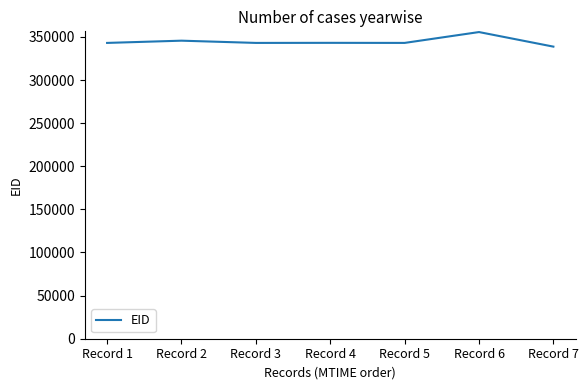

What is the sum of all values?

2412419